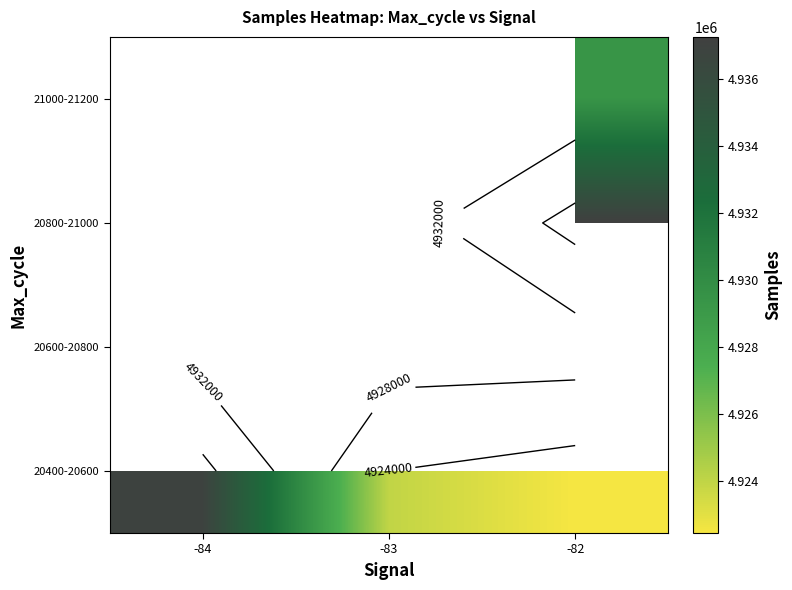

At which category does the chart reach its minimum across all series?

-82